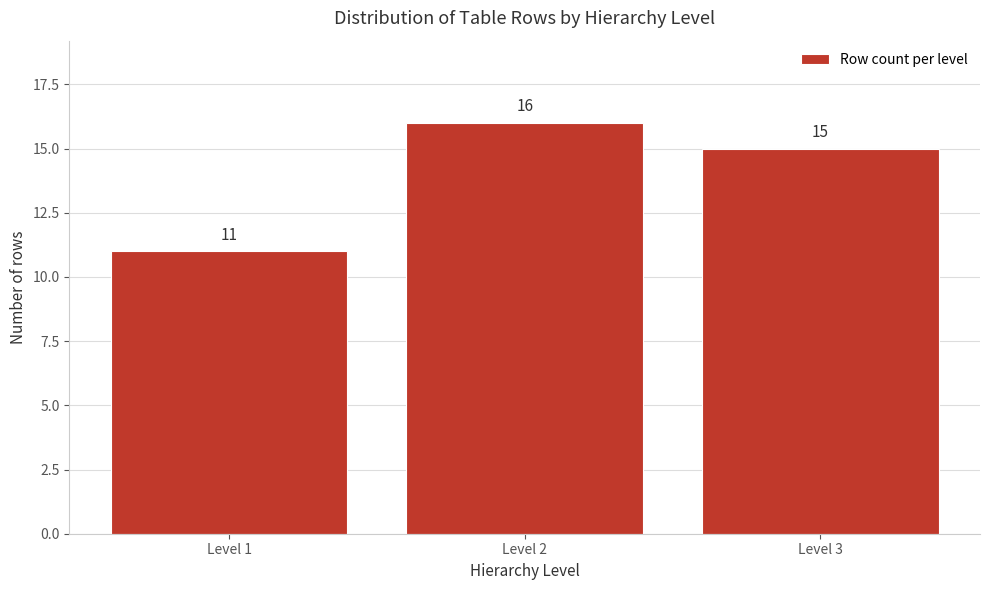

Reading left to right, transcribe all the data shown in this chart.

Level 1=11	Level 2=16	Level 3=15